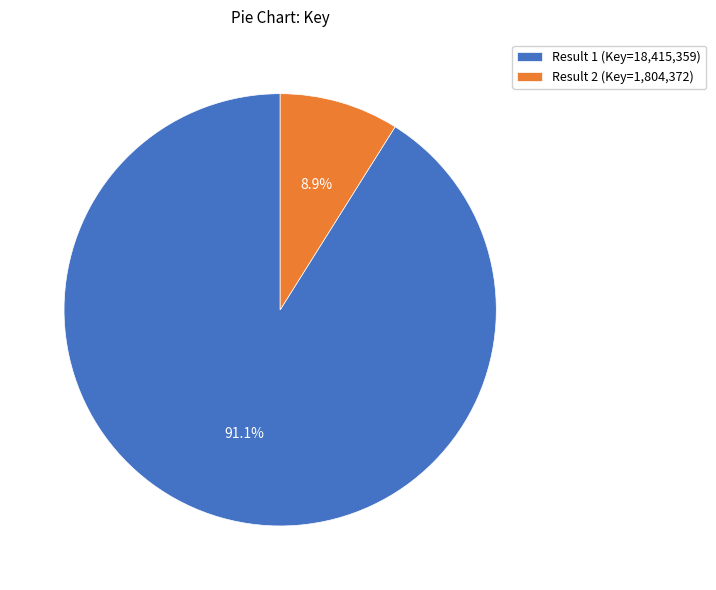

How many segments does this pie chart have?

2